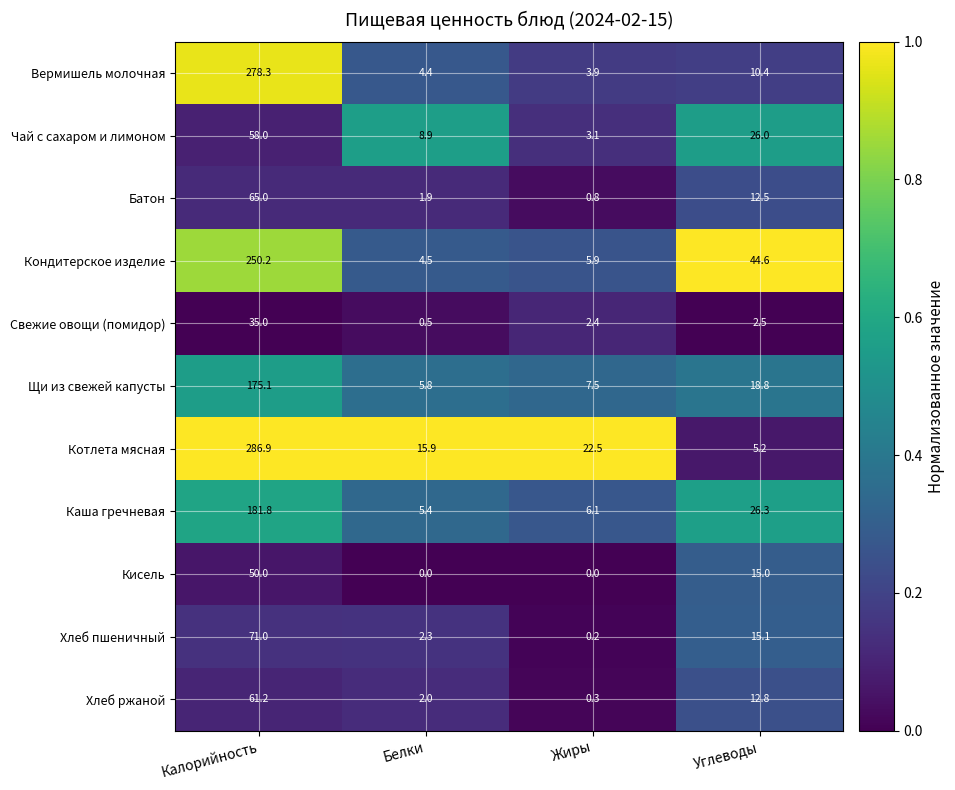

What is the average value of the Кондитерское изделие series?

76.3